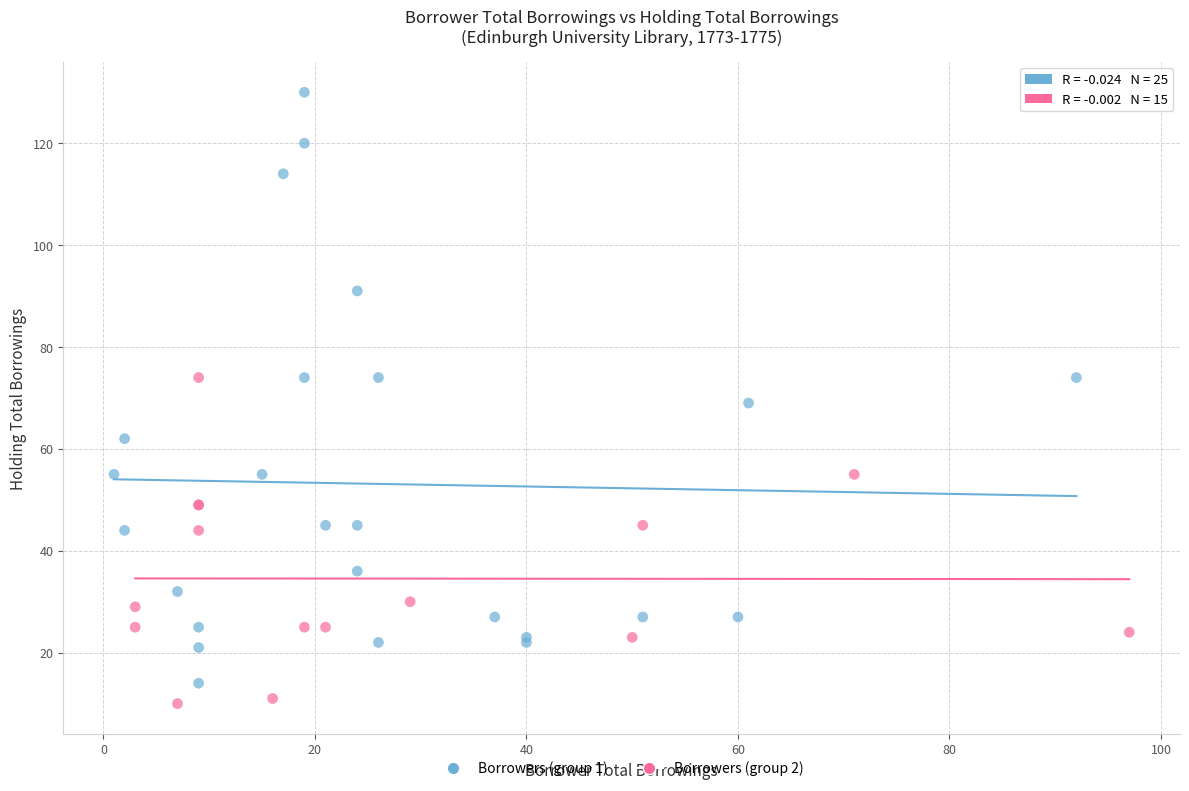

Which series reaches the maximum Y coordinate?

Borrowers (group 1)